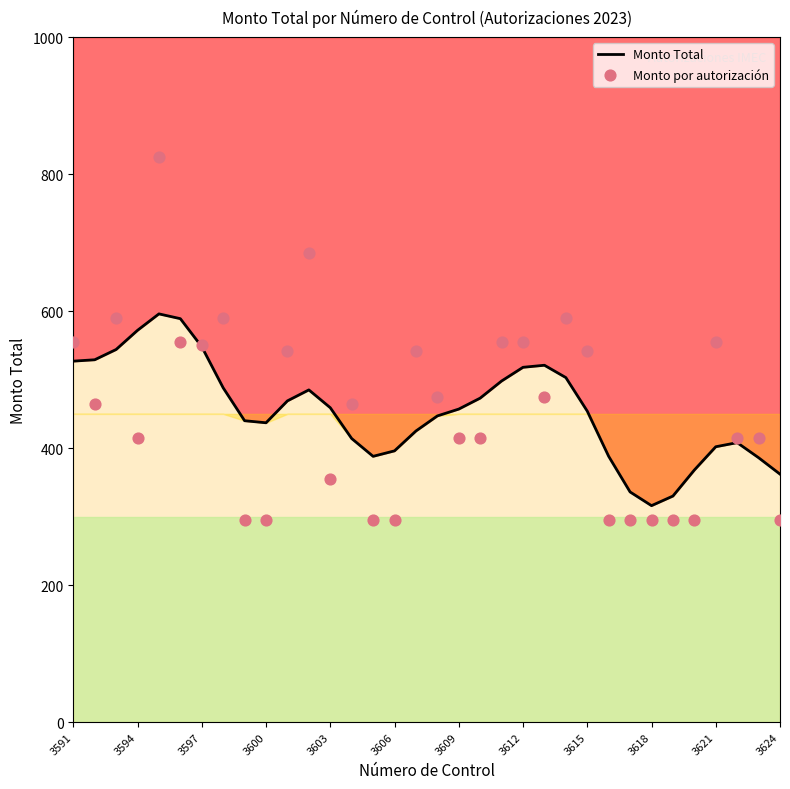

At how many categories does at least one series exceed 782?

1